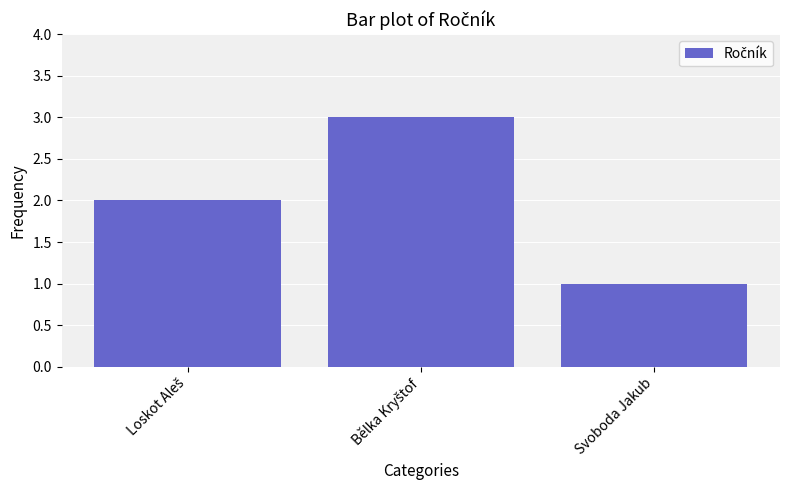

Which category has the lowest value across all series?

Svoboda Jakub